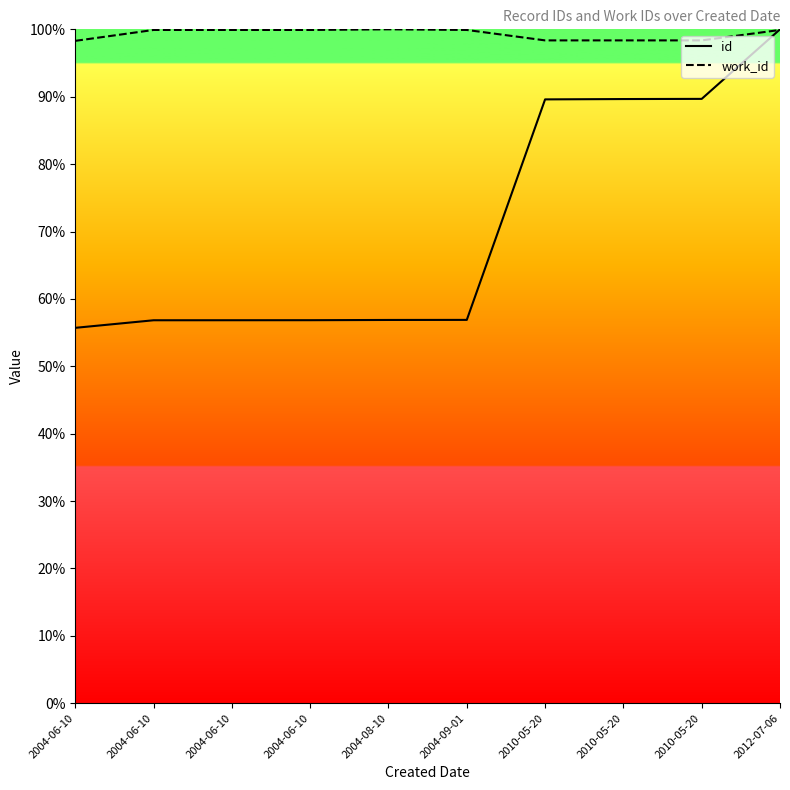

Reading left to right, transcribe all the data shown in this chart.

id: 55.7	56.8	56.8	56.8	56.9	56.9	89.6	89.7	89.7	100.0
work_id: 98.3	99.9	99.9	99.9	100.0	99.9	98.4	98.4	98.4	99.9